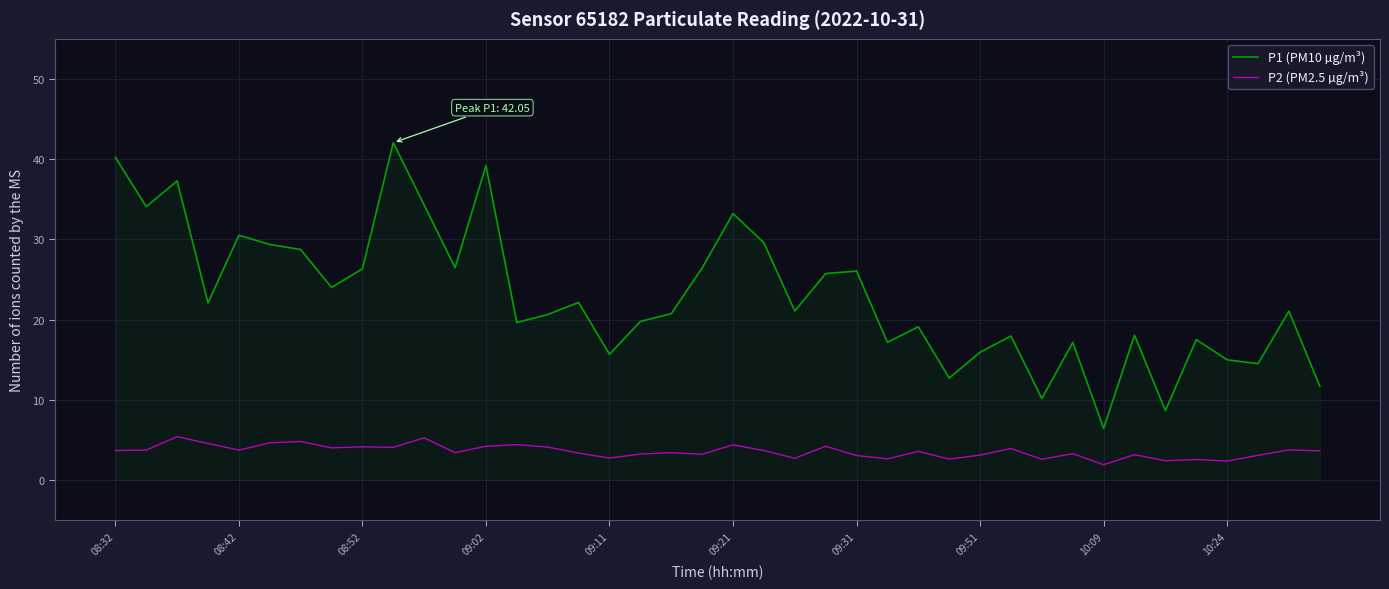

What is the average value of the P1 (PM10 µg/m³) series?

23.0